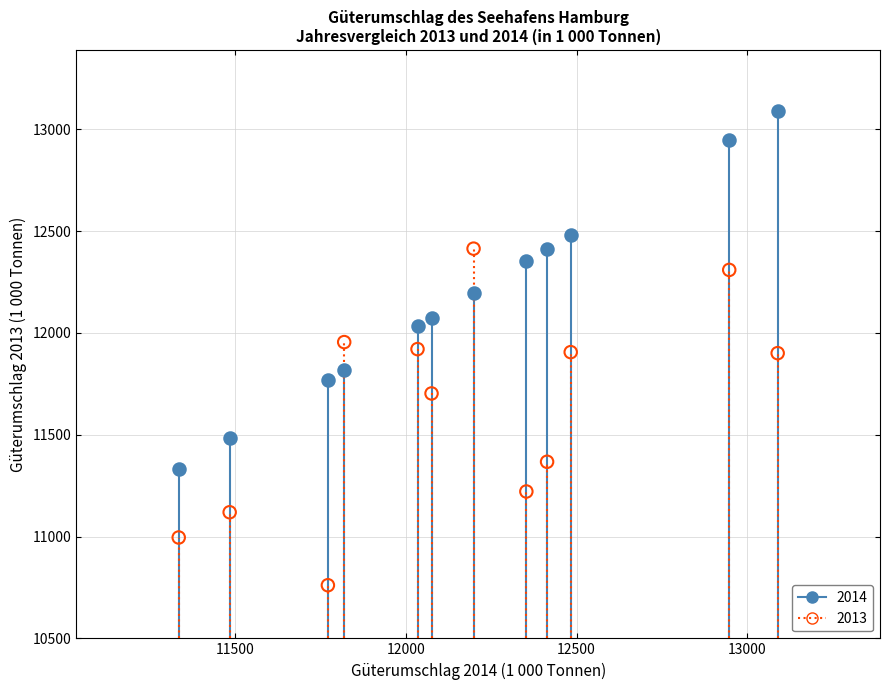

Which series reaches the maximum Y coordinate?

2014